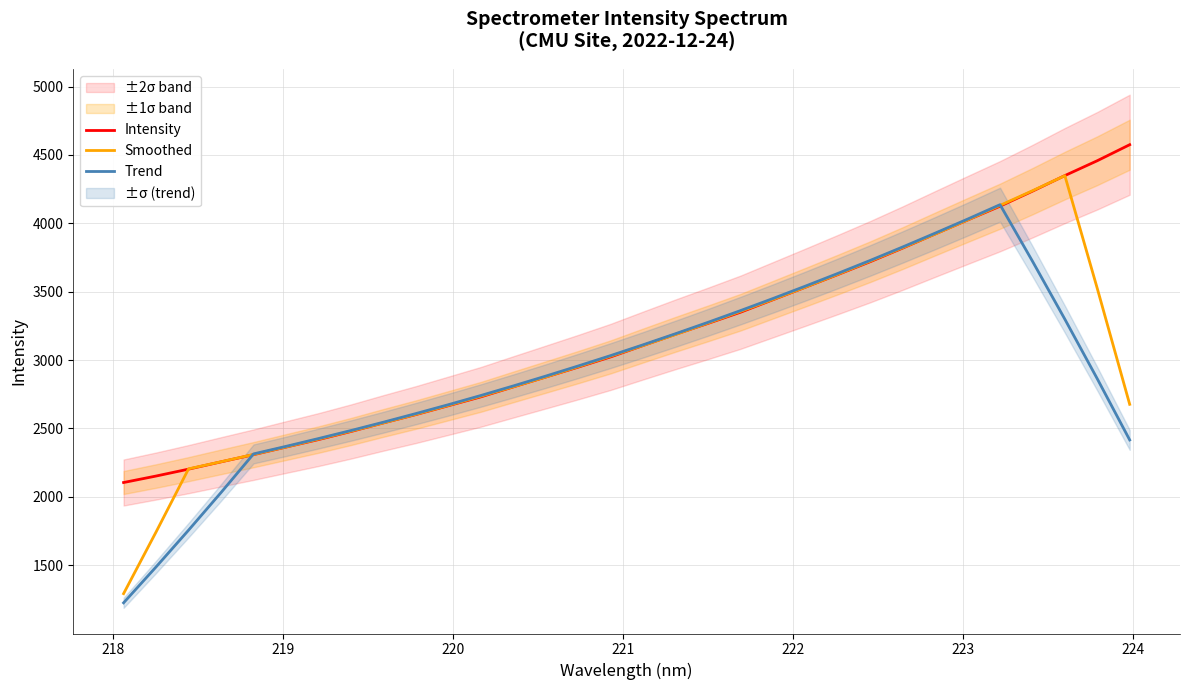

In Trend, how many points are higher than both neighbors (excluding endpoints)?

1